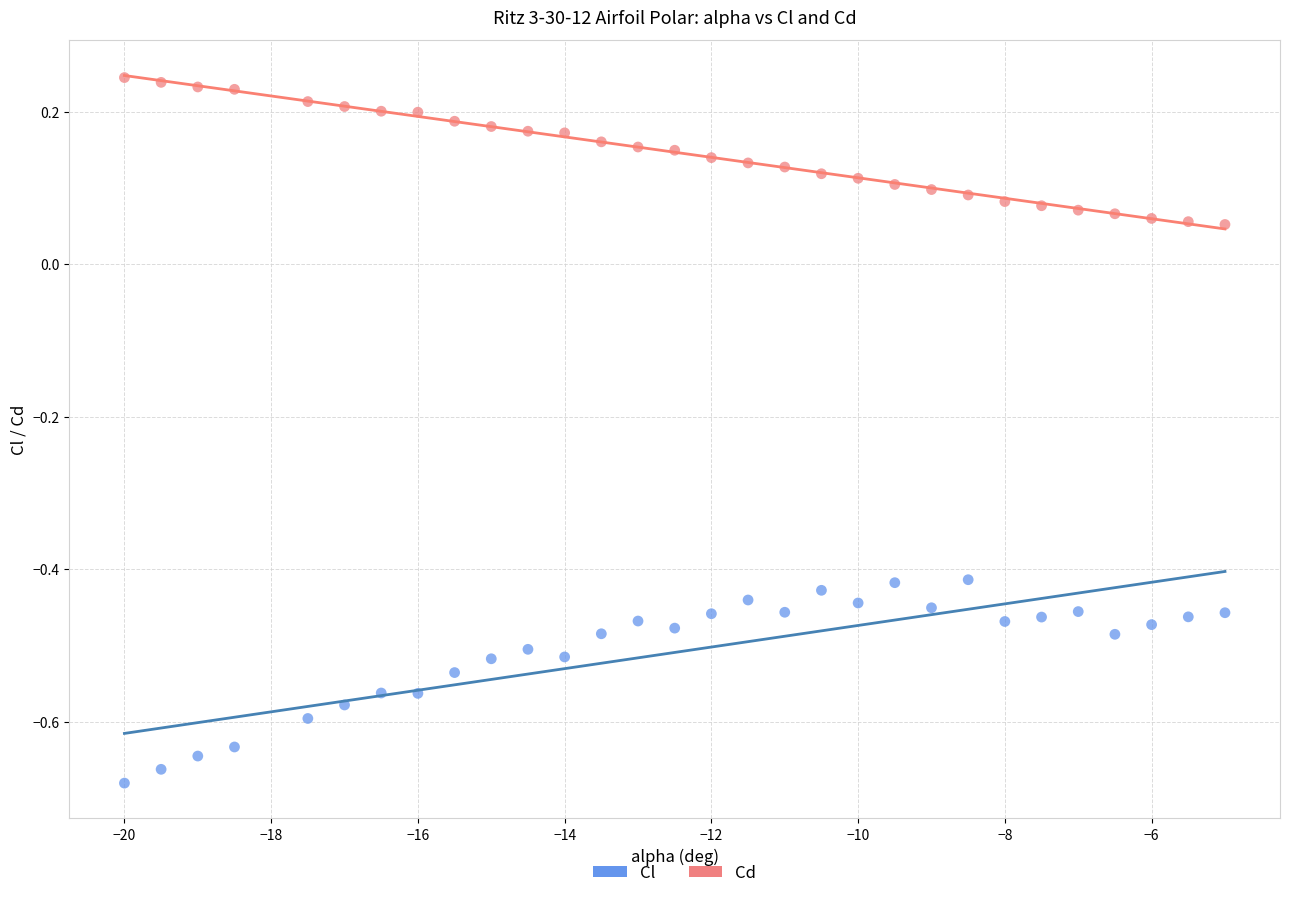

Which series has the largest Y range (max minus min)?

Cl